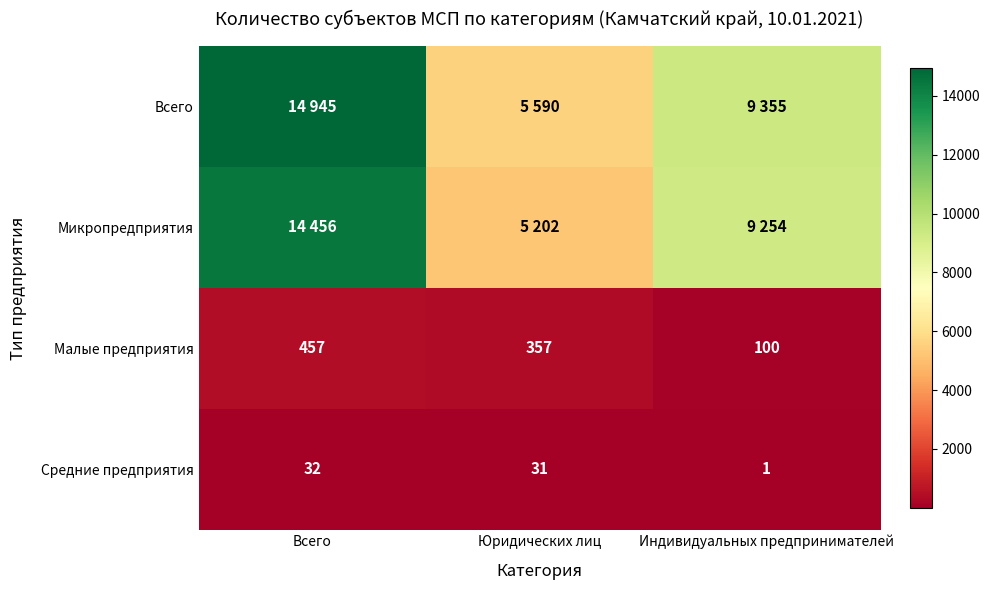

What value does the Малые предприятия series have at Всего, to the nearest 50?

450